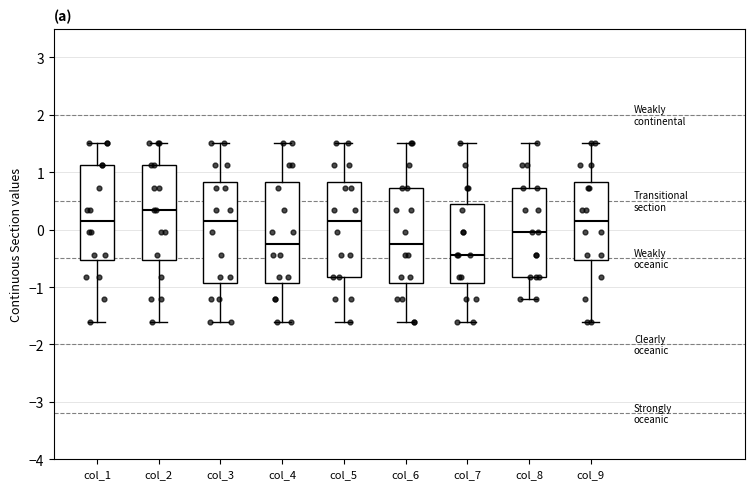

Which box's median line is the highest?

col_2